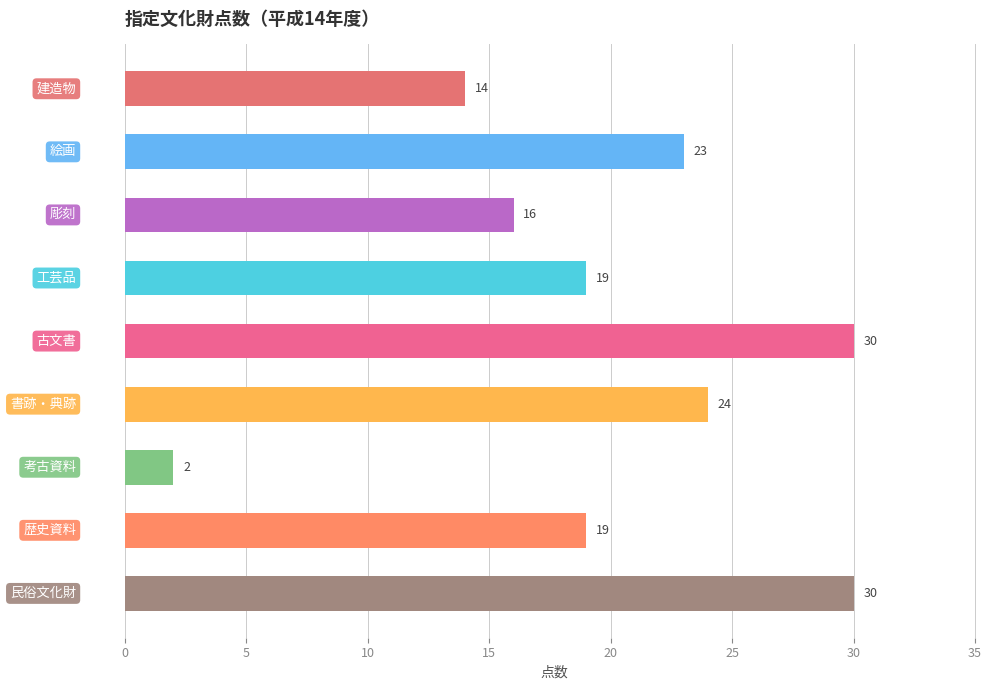

Reading bottom to top, list all the values displayed in this chart.

30	19	2	24	30	19	16	23	14